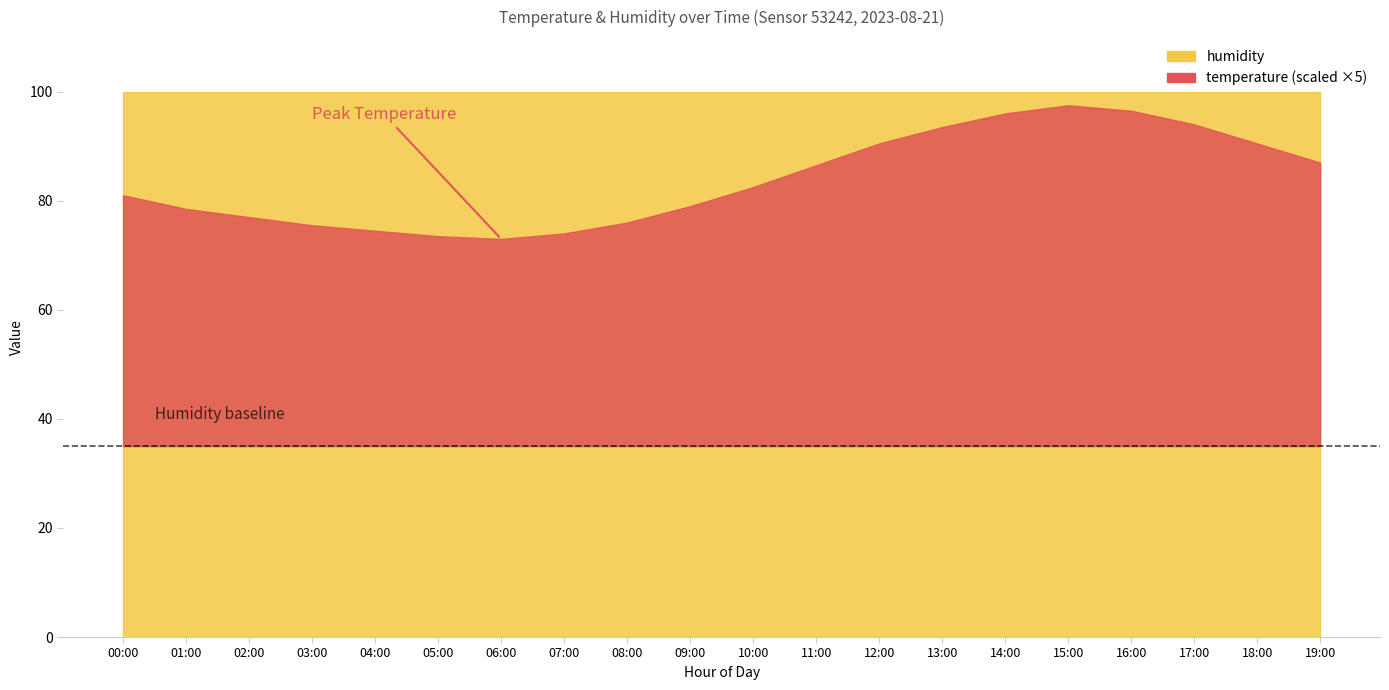

Which category has the highest value across all series?

00:00